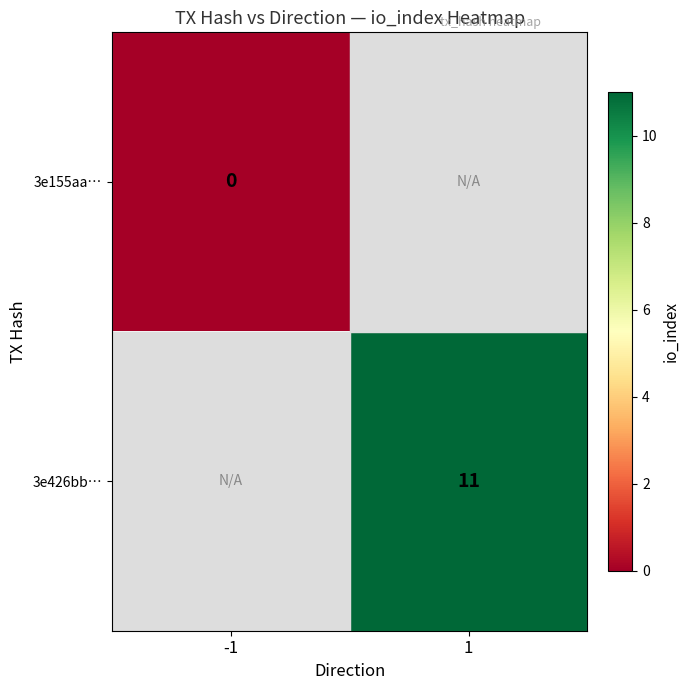

The value of 3e426bb… at 1 is 18. True or false?

False